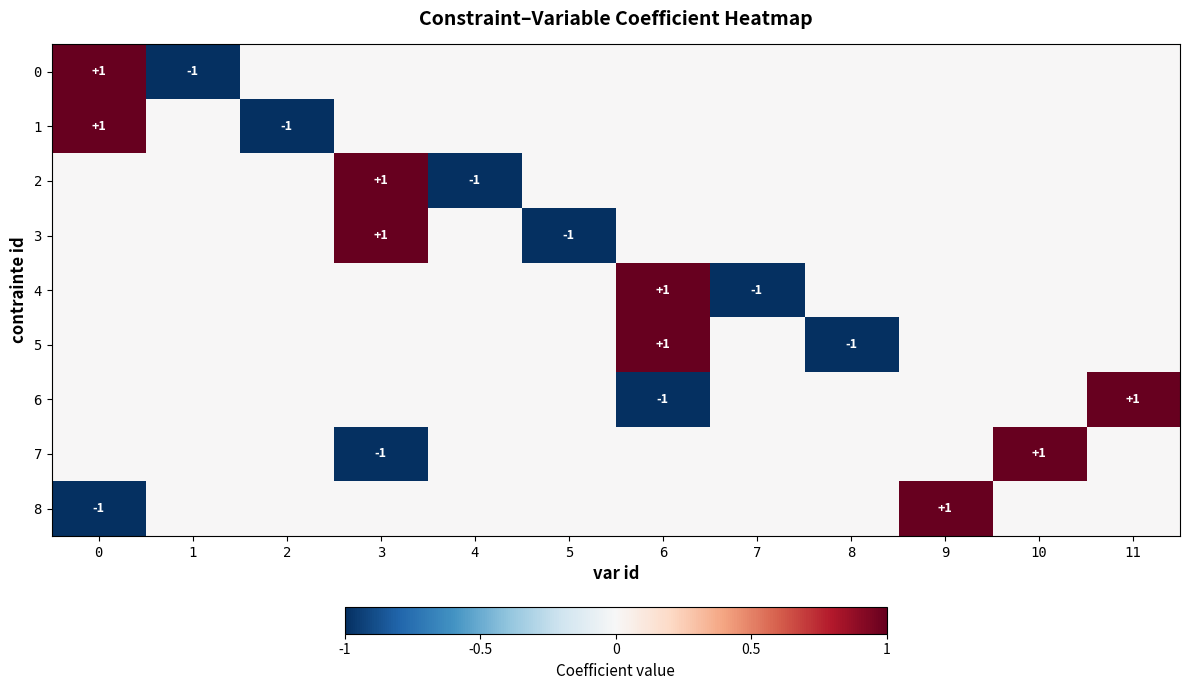

The value of 0 at 1 is -2. True or false?

False